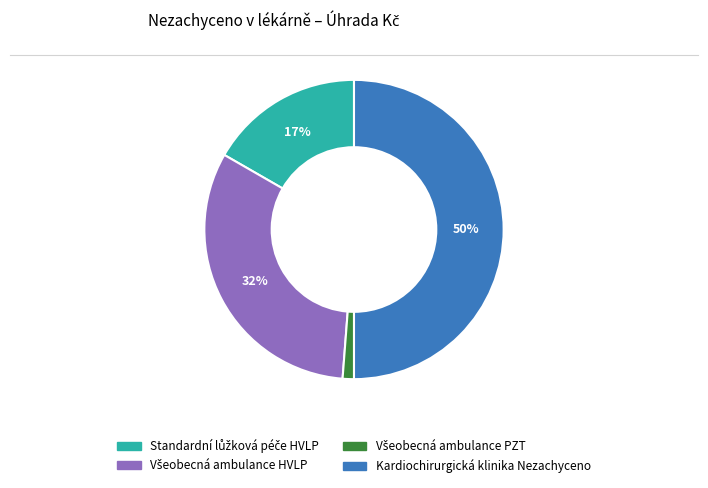

What is the largest slice in the pie chart?

Kardiochirurgická klinika Nezachyceno